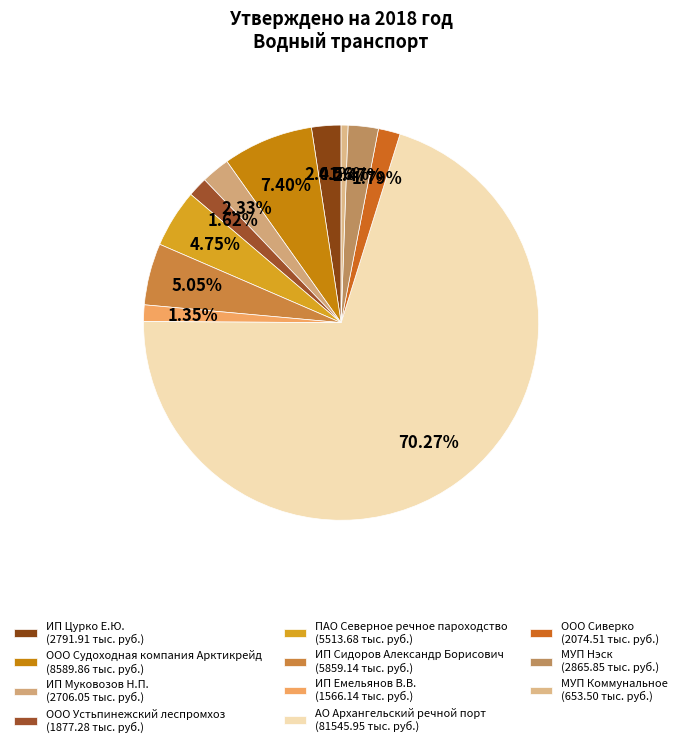

Which has a higher value, ИП Сидоров Александр Борисович or ООО Устьпинежский леспромхоз?

ИП Сидоров Александр Борисович